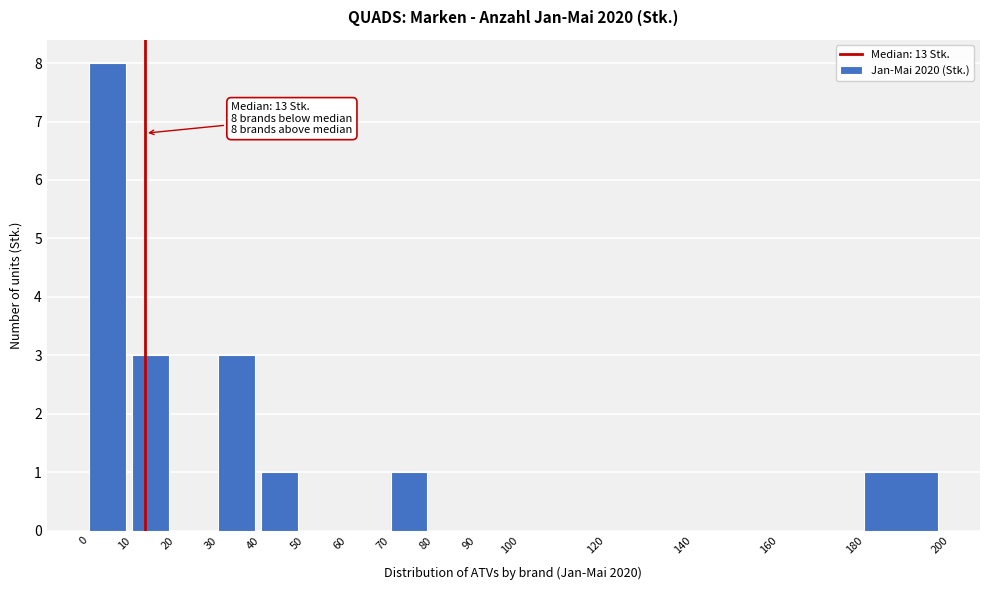

Over which range of the x-axis is the bar tallest?

0 to 10